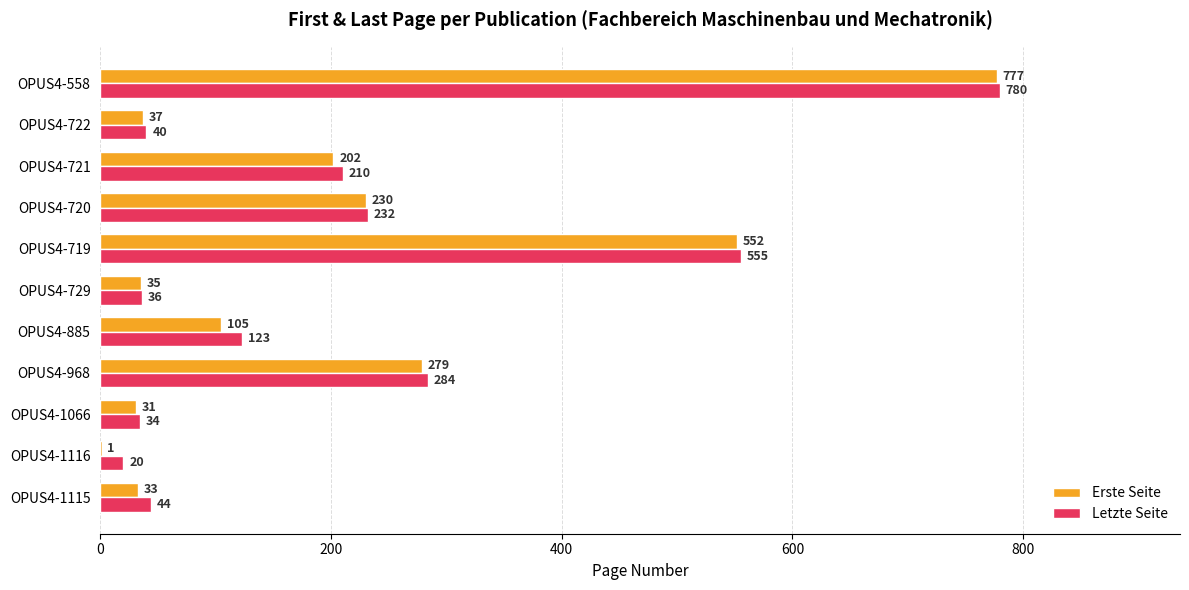

What is the sum of the Letzte Seite values at OPUS4-558 and OPUS4-885?

903